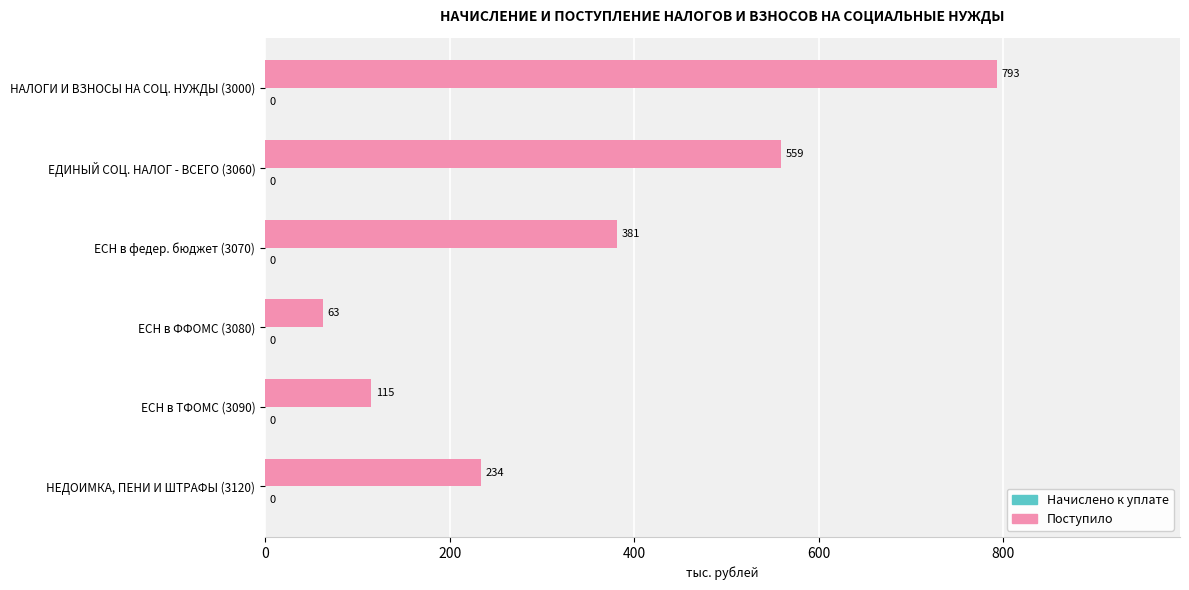

List the labels in order of value, smallest first.

ЕСН в ФФОМС (3080), ЕСН в ТФОМС (3090), НЕДОИМКА, ПЕНИ И ШТРАФЫ (3120), ЕСН в федер. бюджет (3070), ЕДИНЫЙ СОЦ. НАЛОГ - ВСЕГО (3060), НАЛОГИ И ВЗНОСЫ НА СОЦ. НУЖДЫ (3000)